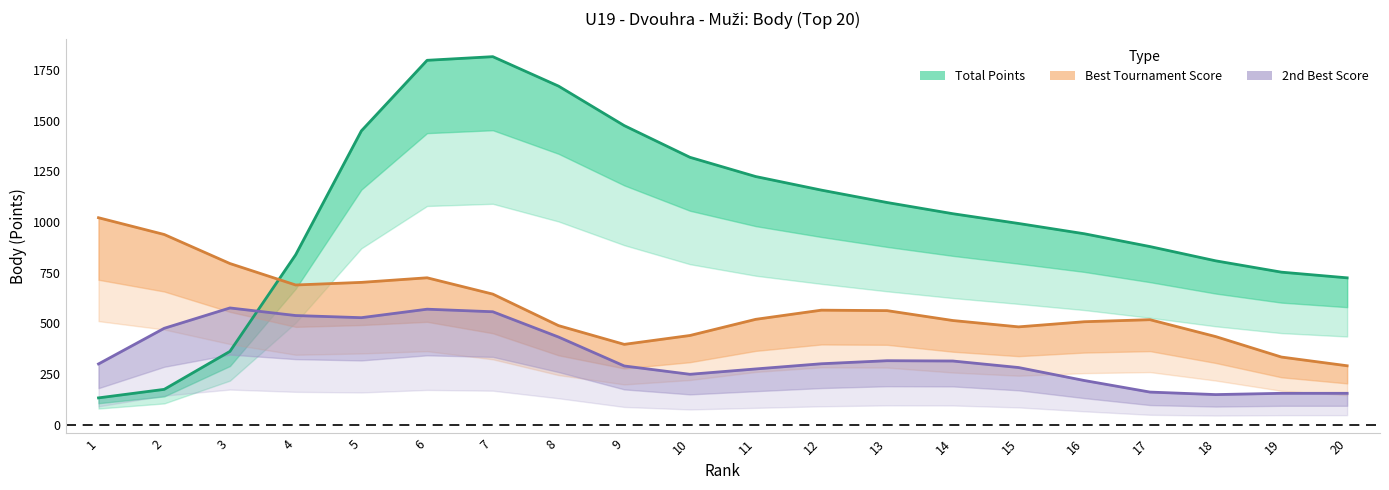

Which series has the widest spread of values?

Total Points